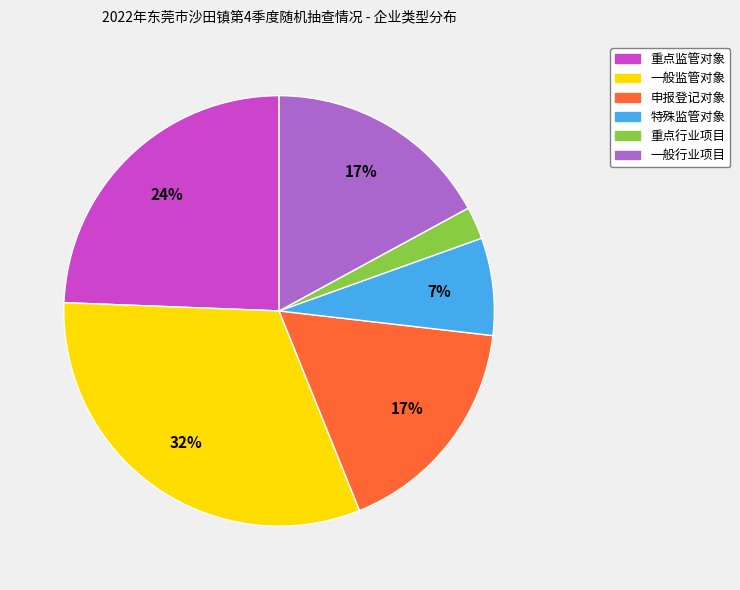

True or false: 一般监管对象 accounts for 32% of the total.

True